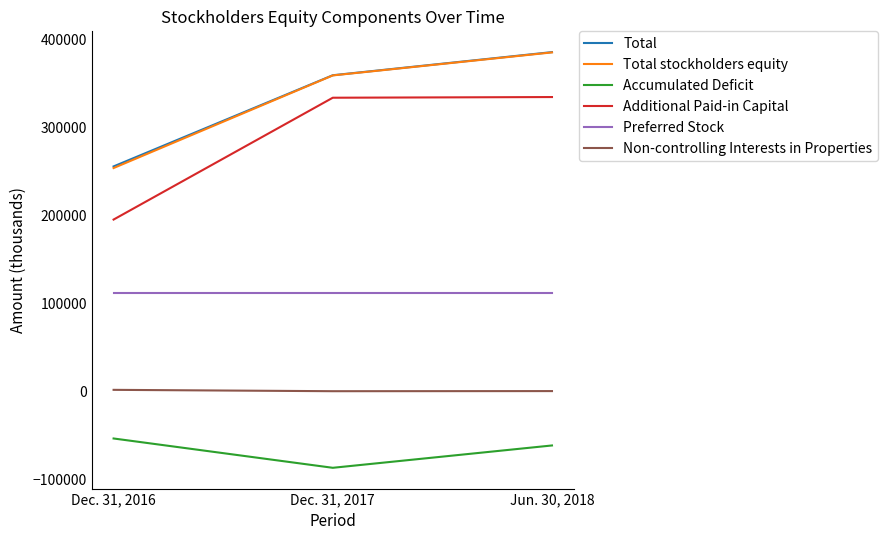

Count the number of data series in this chart.

6